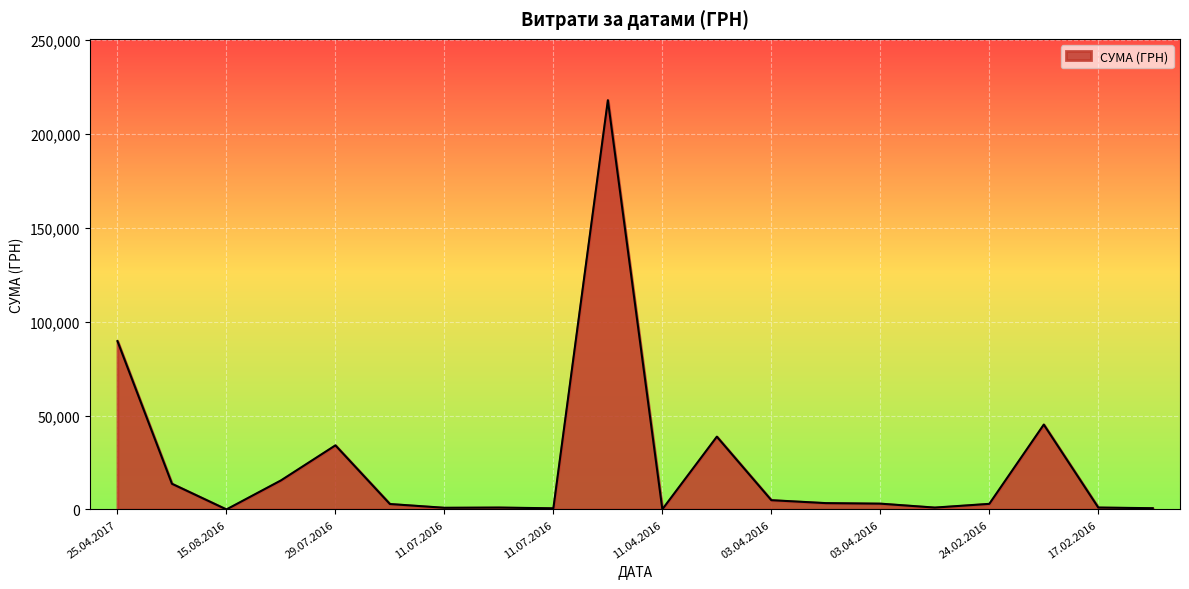

Reading left to right, what are all the values shown in this chart?

89716.8	13695.0	21.0	15480.0	34165.2	2910.0	900.0	1021.1	625.9	218043.6	103.7	38792.3	4951.0	3389.3	3102.4	1011.0	2994.8	45231.0	1030.6	679.3